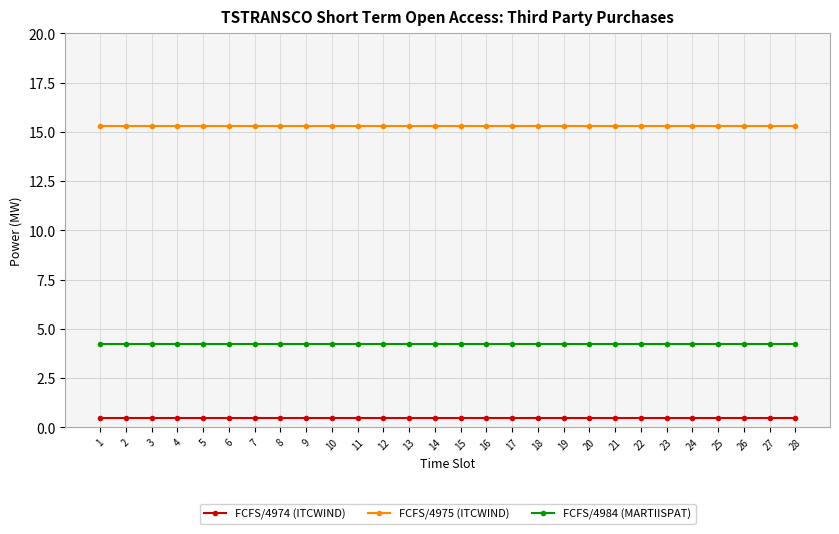

The value of FCFS/4984 (MARTIISPAT) at 5 is 4.2. True or false?

True